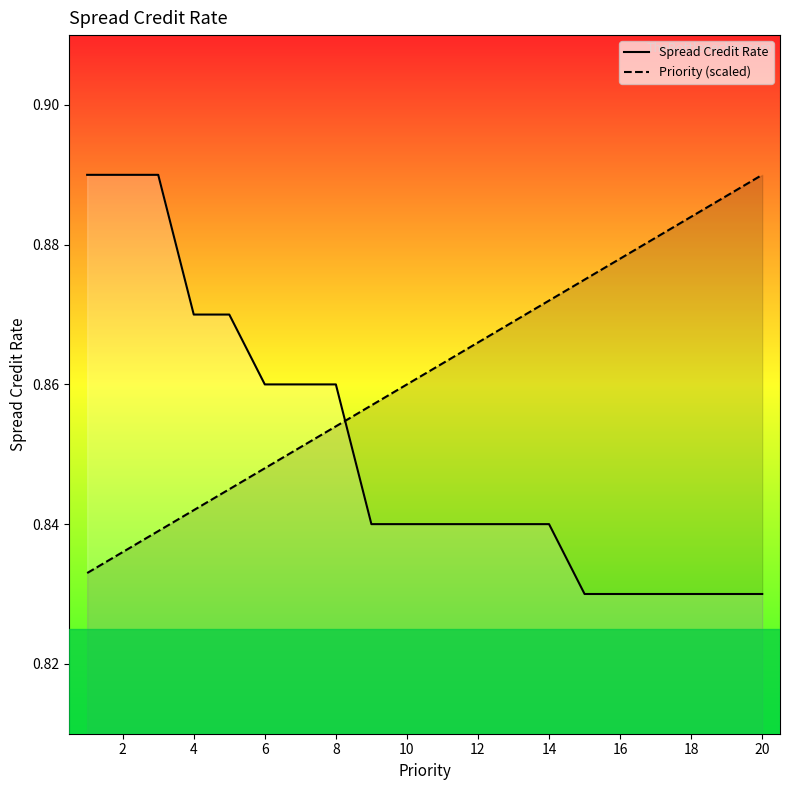

Which series has the largest total across all categories?

Priority (scaled)